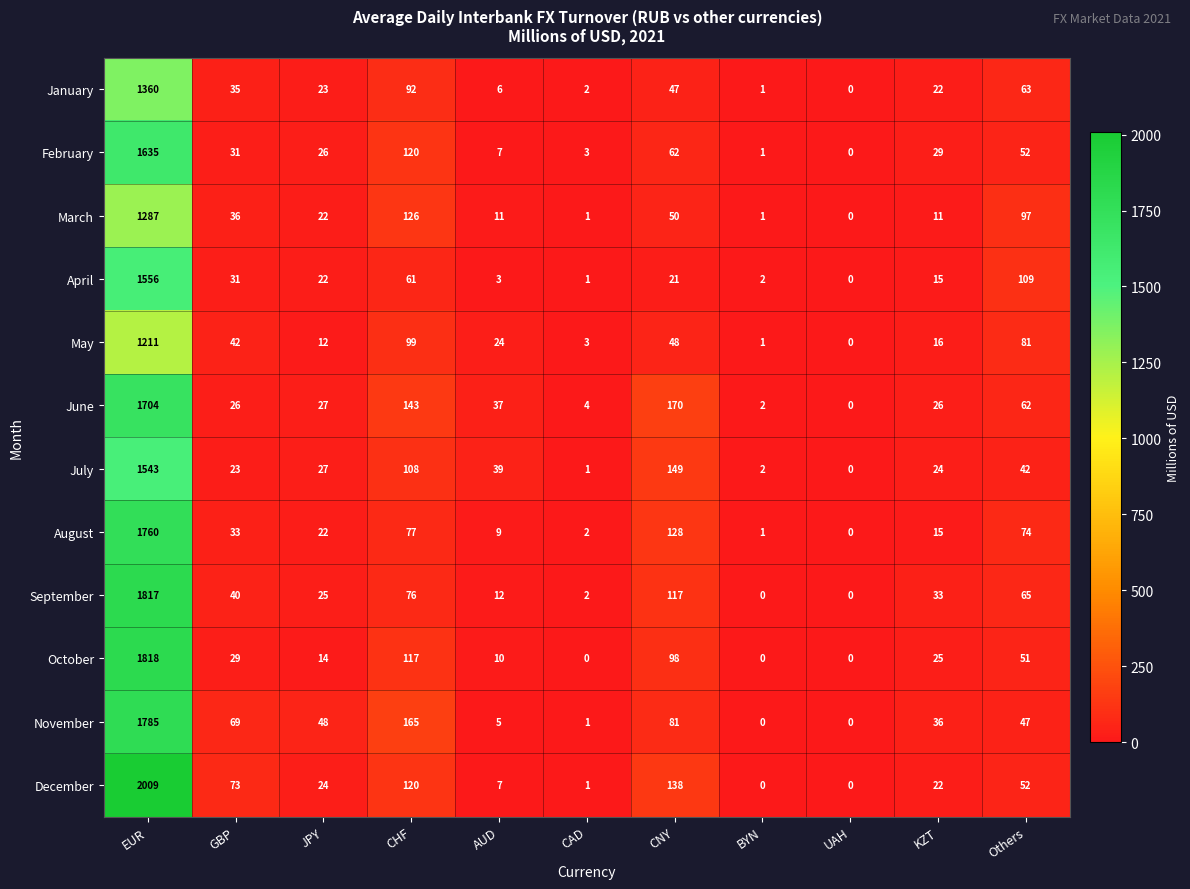

The value of March at Others is 97. True or false?

True